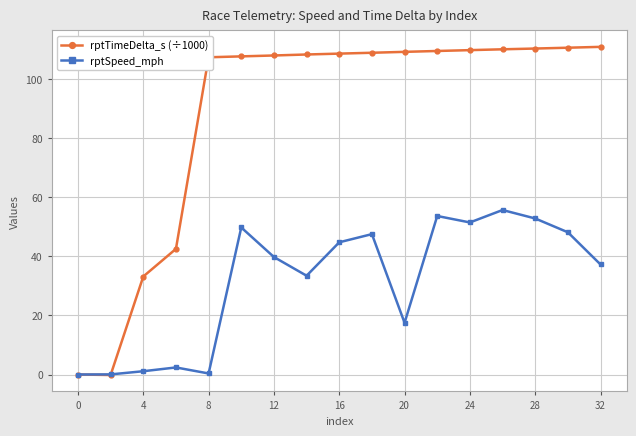

At how many categories does at least one series exceed 9?

15